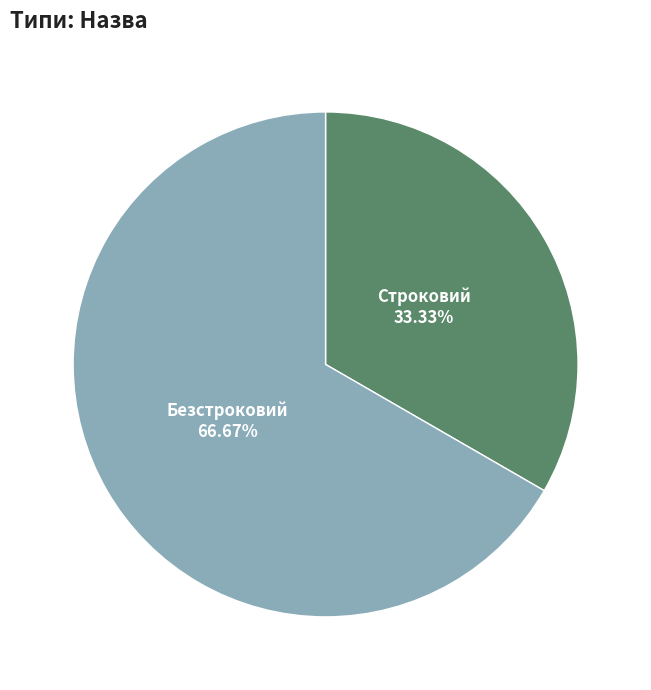

To the nearest percent, what percentage of the pie is Безстроковий?

67%